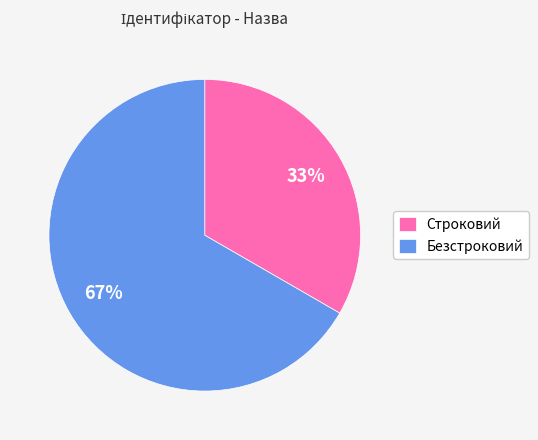

Does any single category account for the majority?

Yes